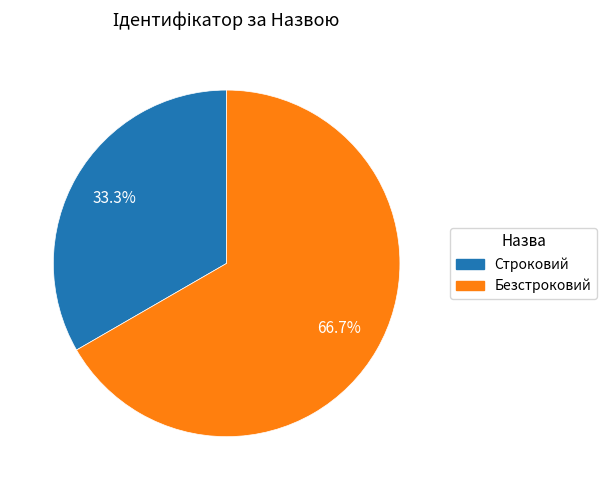

Count the number of slices in the pie.

2